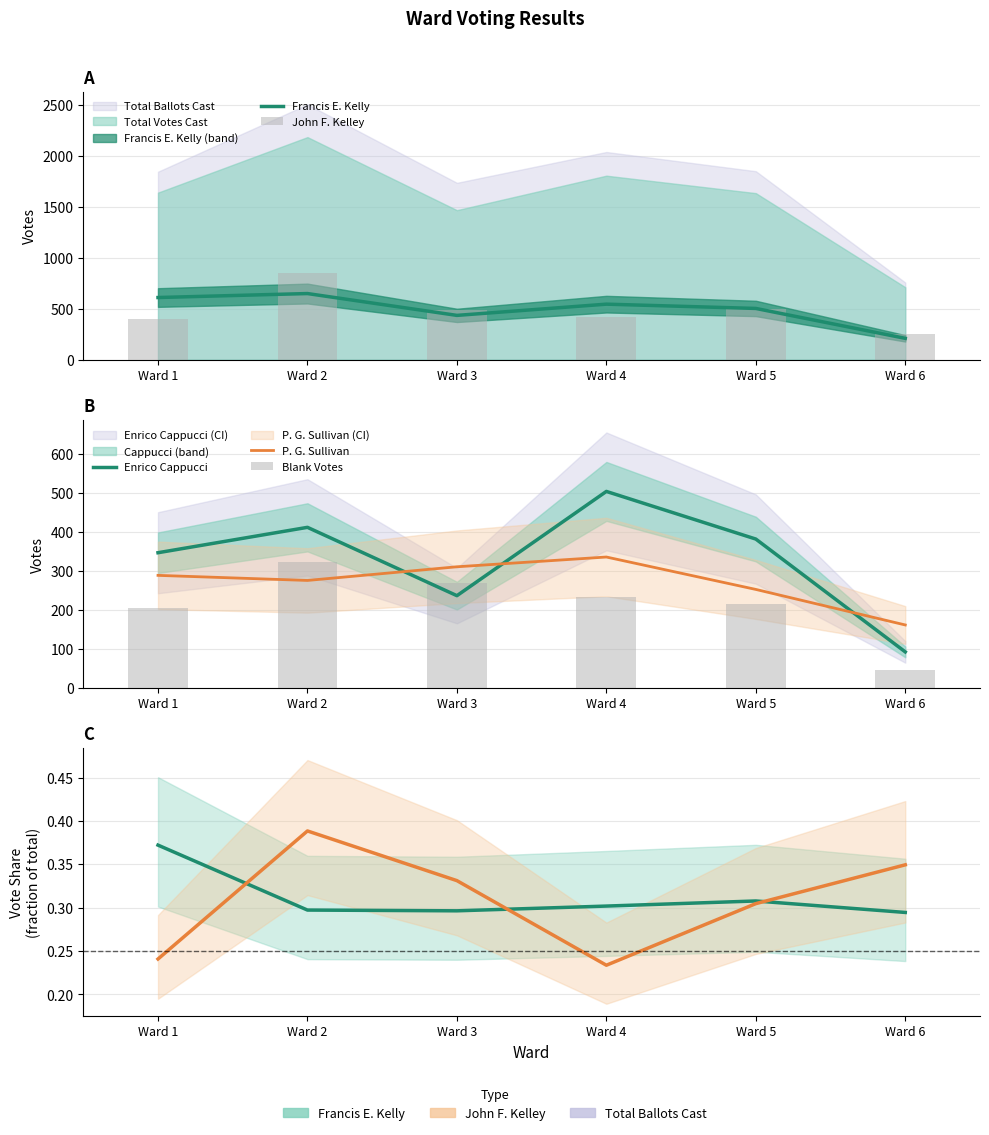

What is the spread (max minus min) of values at Ward 6?

202